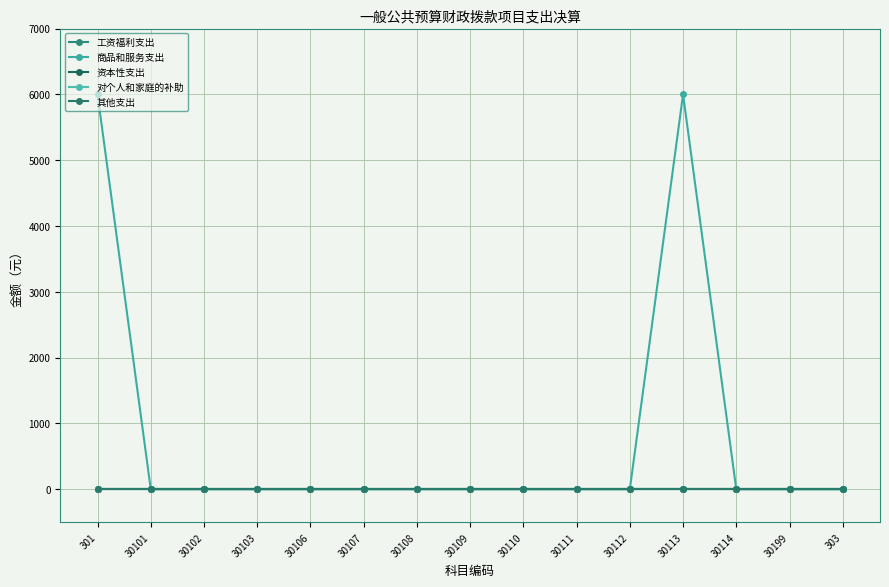

How many lines are shown in the chart?

5